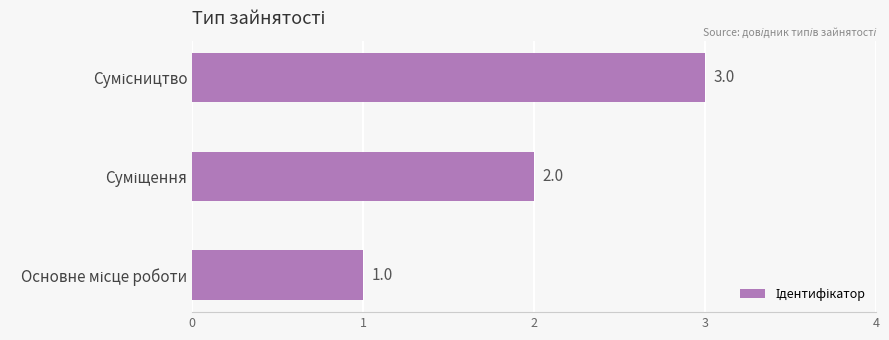

What is the difference between the maximum and minimum values?

2